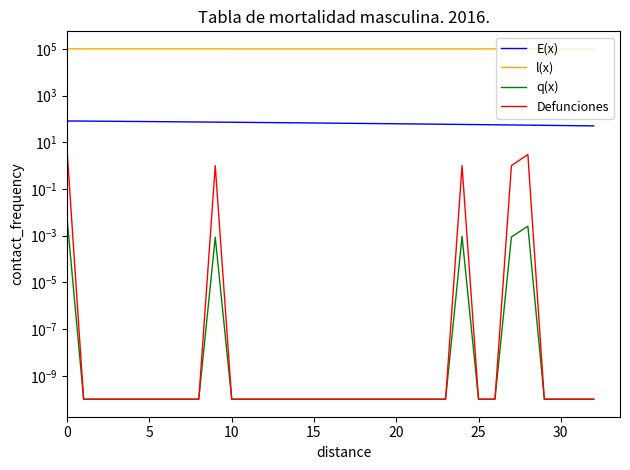

True or false: q(x) has more than 0 points higher than both neighbors.

True